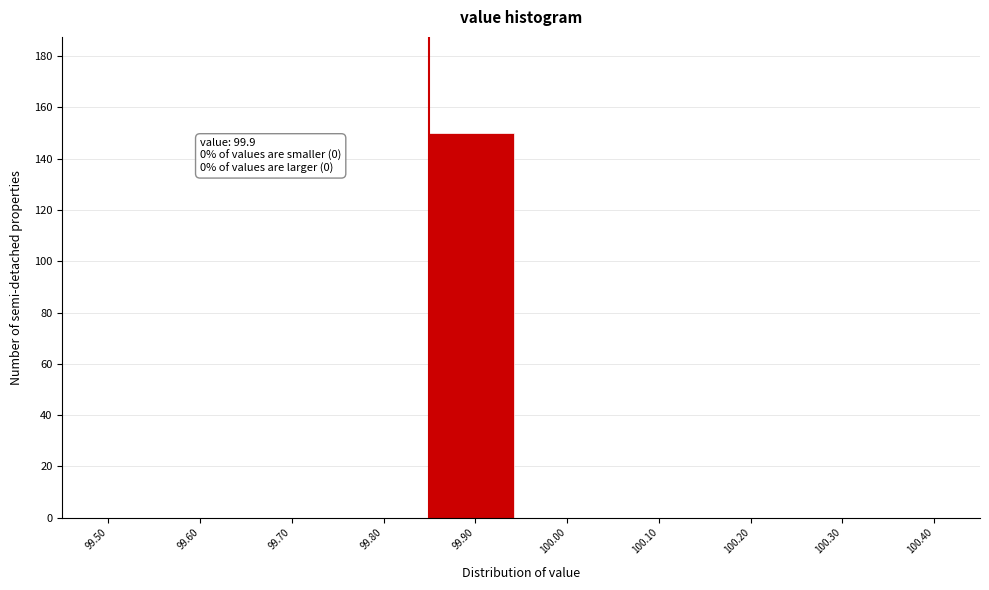

Reading left to right, extract all data points from this chart.

99.50=0	99.60=0	99.70=0	99.80=0	99.90=150	100.00=0	100.10=0	100.20=0	100.30=0	100.40=0